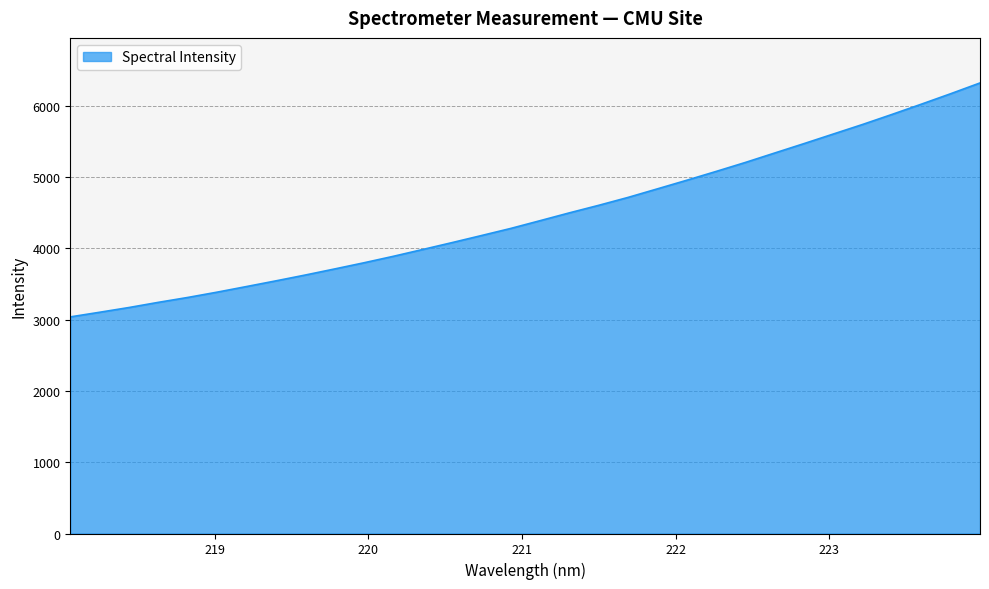

What is the difference between the maximum and second lowest values?

3216.7